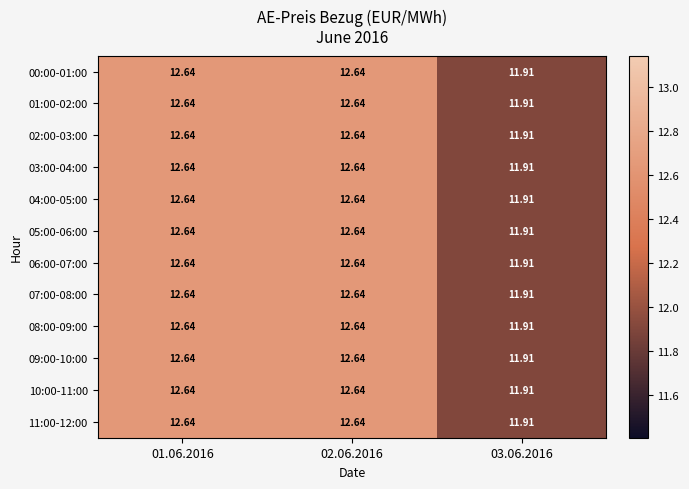

Is the value of 10:00-11:00 at 03.06.2016 greater than the value of 05:00-06:00 at 02.06.2016?

No